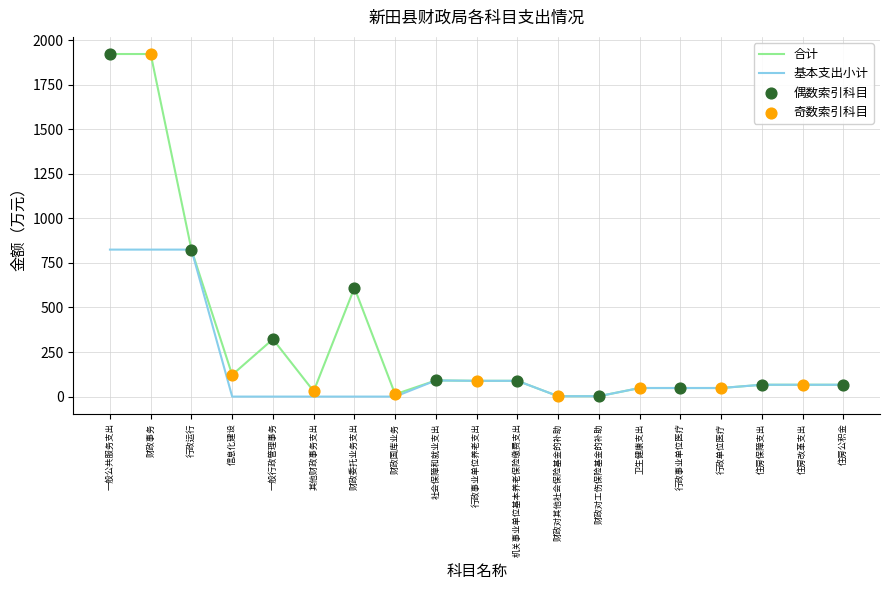

What is the difference between the highest and lowest values at 信息化建设?

122.0